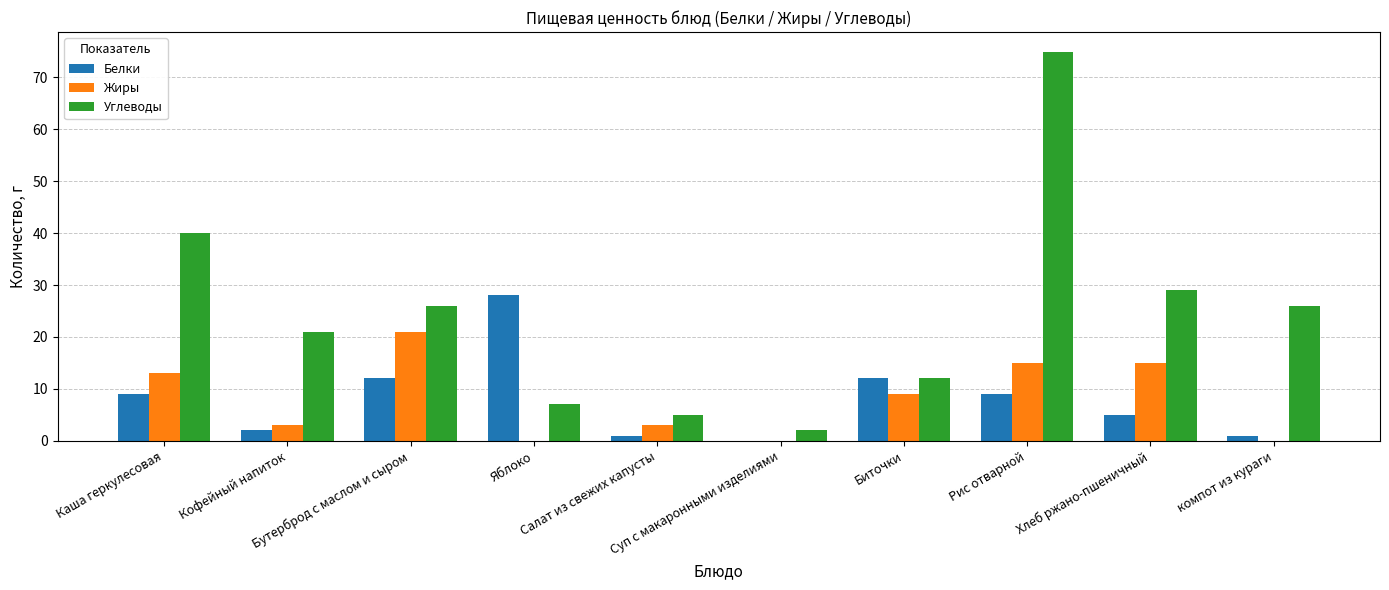

What is the sum of all Углеводы values?

243.0